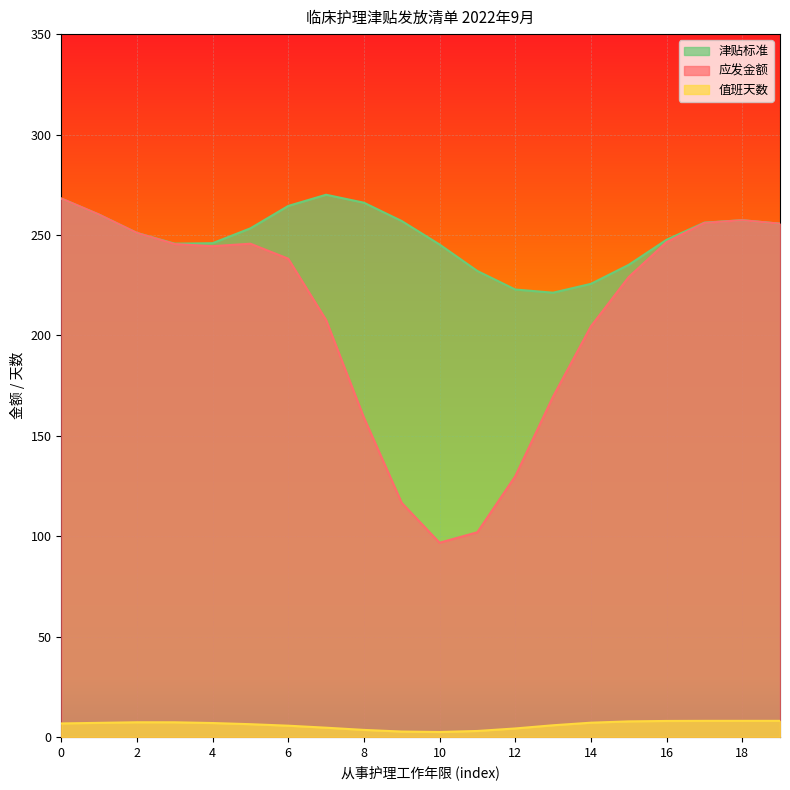

True or false: 津贴标准 and 值班天数 intersect in this chart.

False